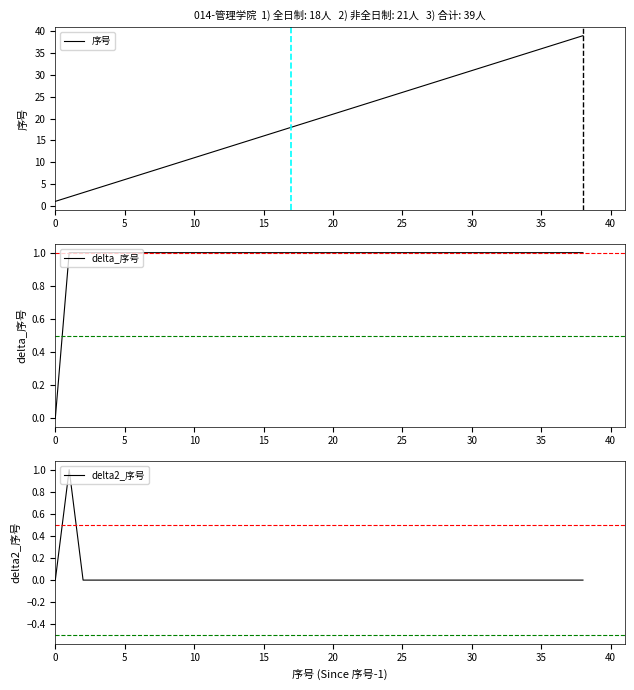

How many positive values does the delta2_序号 series have?

1